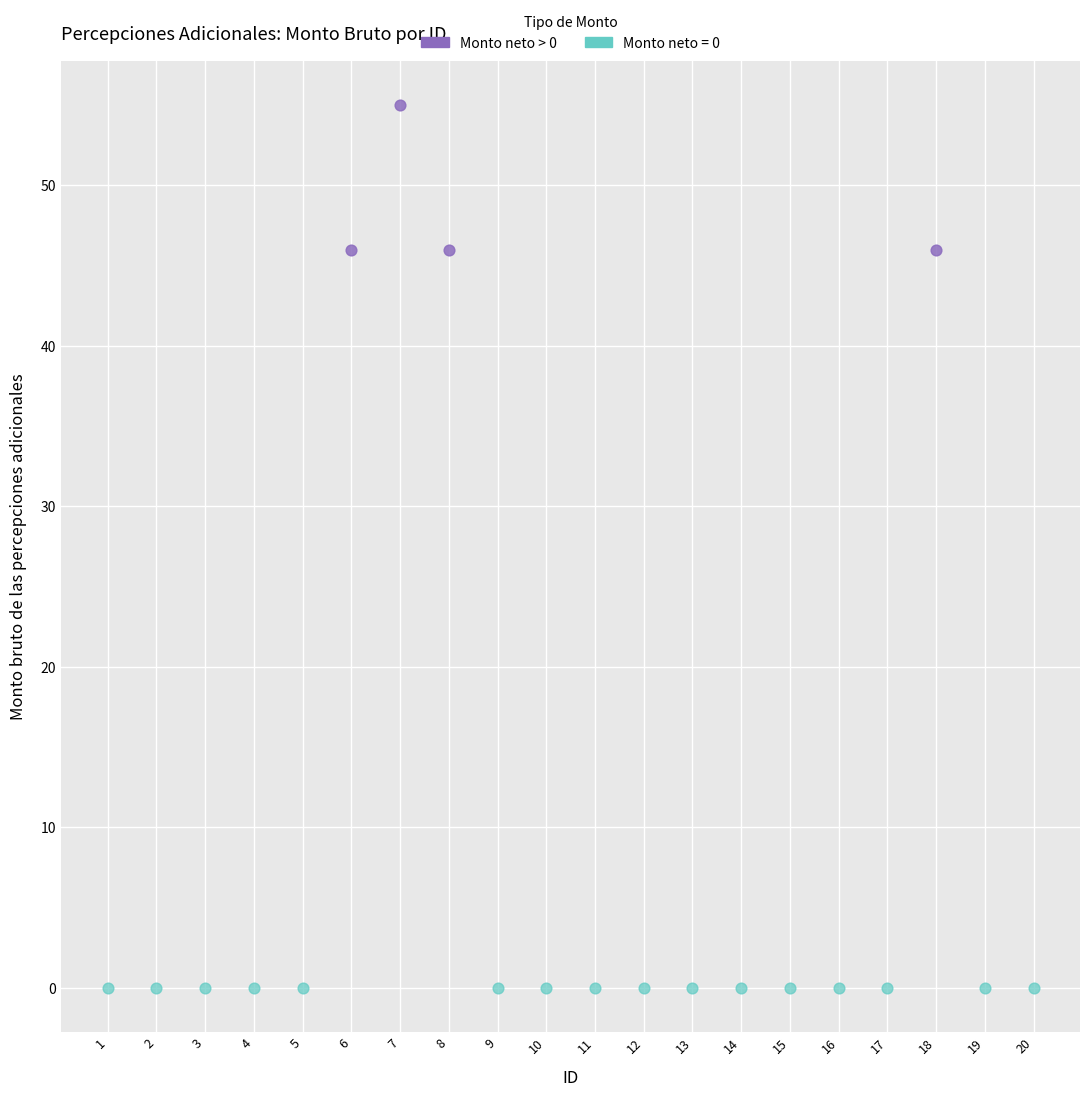

Which series reaches the minimum Y coordinate?

Monto neto = 0